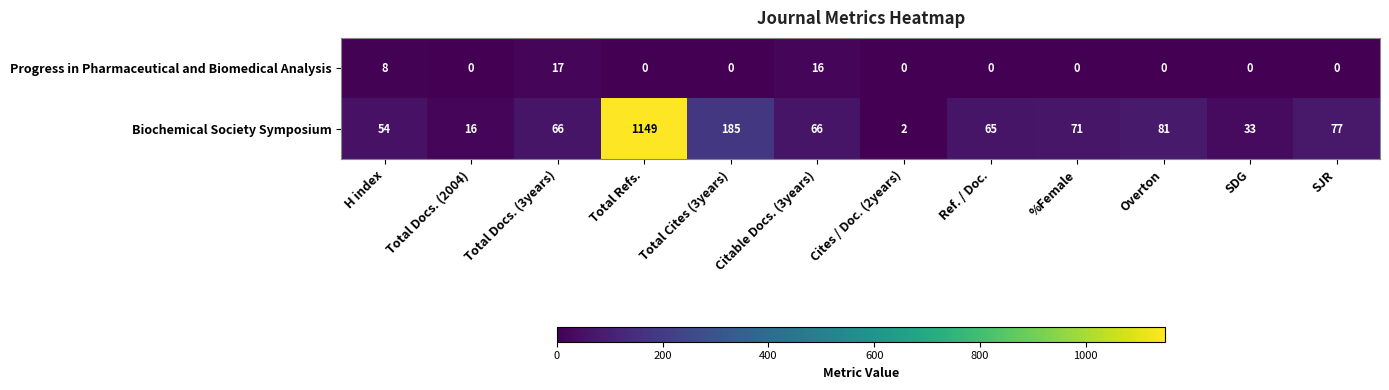

At Ref. / Doc., list the series in order from smallest to largest.

Progress in Pharmaceutical and Biomedical Analysis, Biochemical Society Symposium